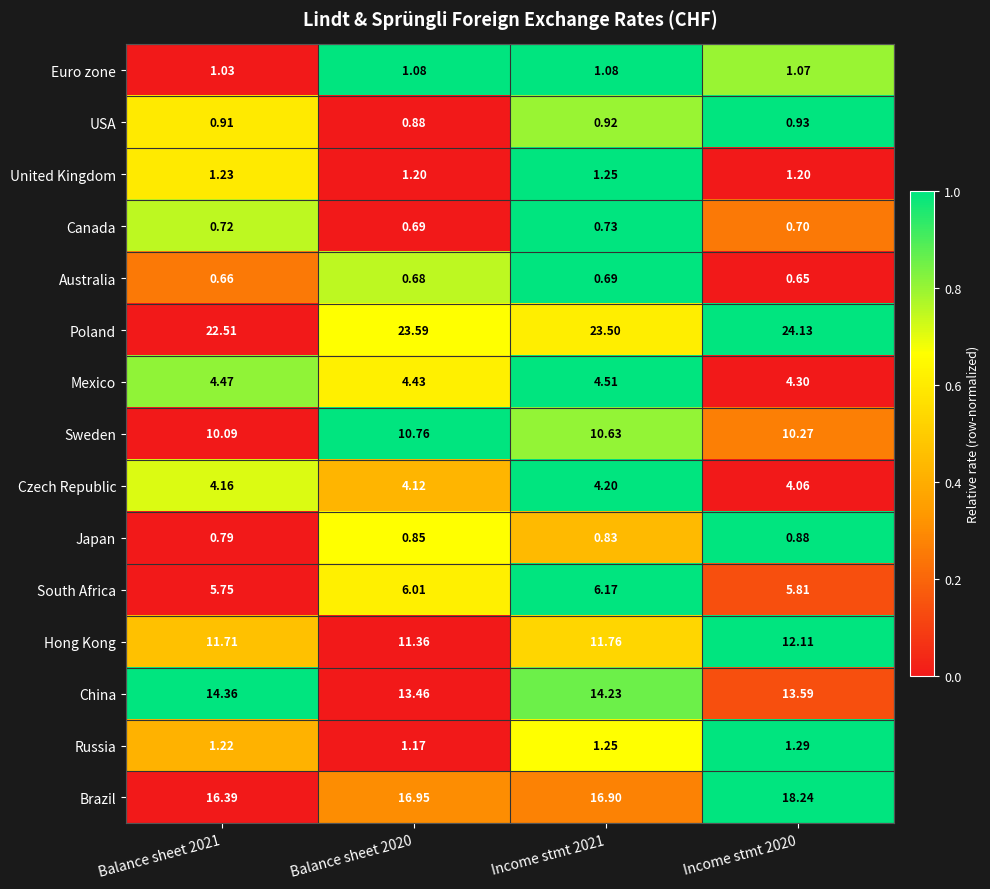

List the series in order of their peak value, lowest first.

Australia, Canada, Japan, USA, Euro zone, United Kingdom, Russia, Czech Republic, Mexico, South Africa, Sweden, Hong Kong, China, Brazil, Poland